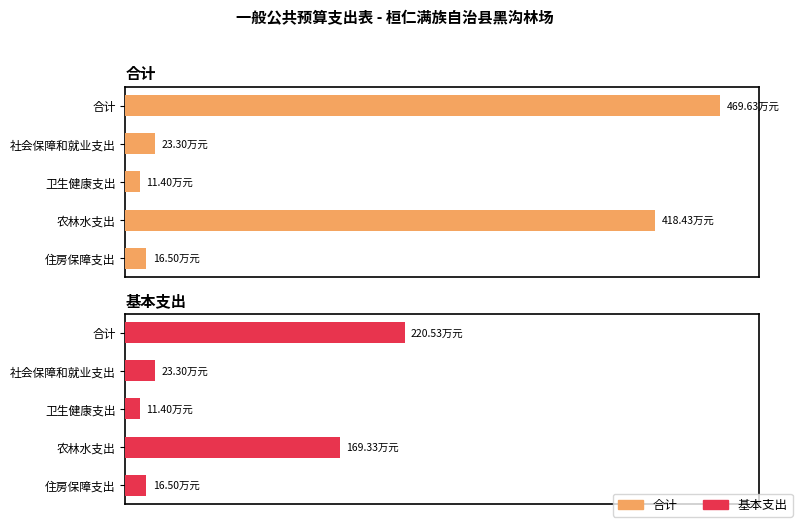

What is the value of the 基本支出 bar at the 1st from the left?

220.5